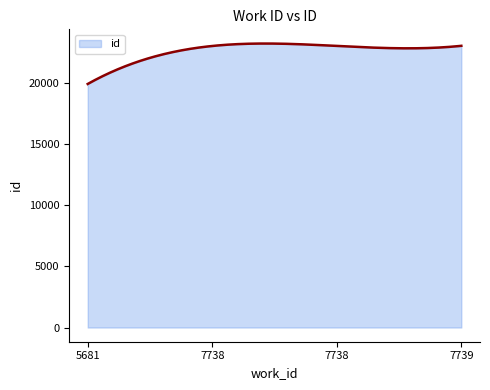

What is the maximum value shown in the chart?

23215.9